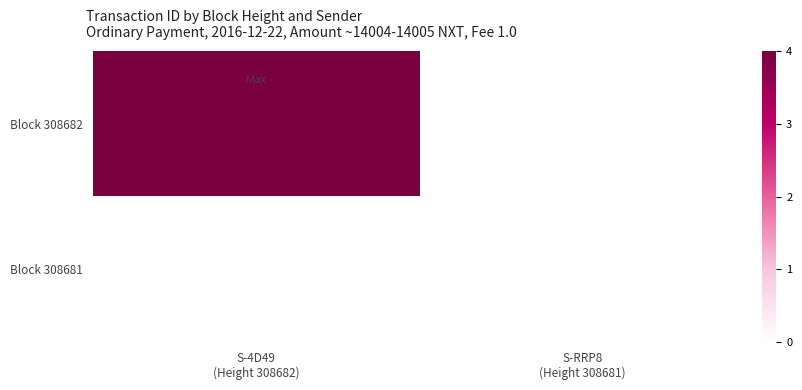

Which series has the largest range (max minus min)?

Block 308682